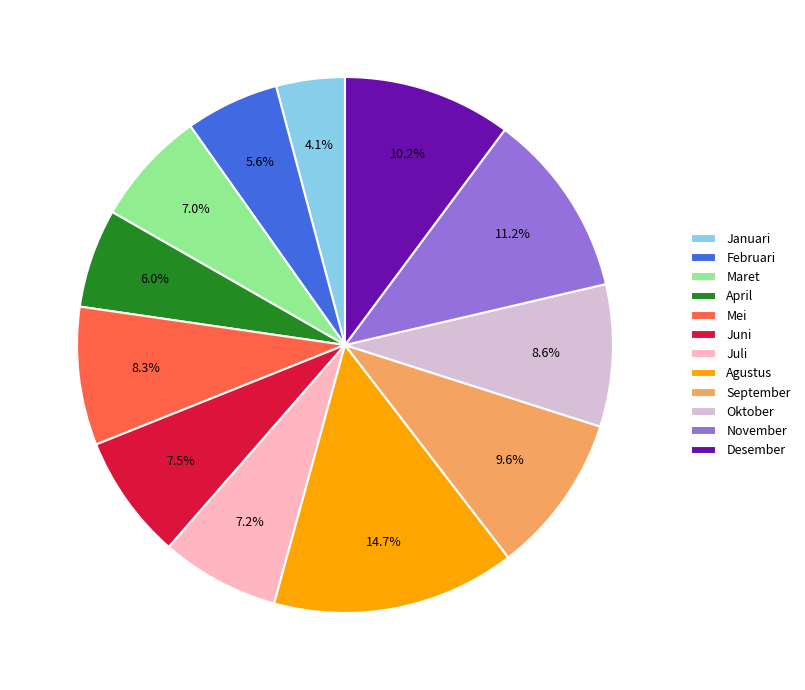

Is the sum of Juni and Maret greater than half?

No